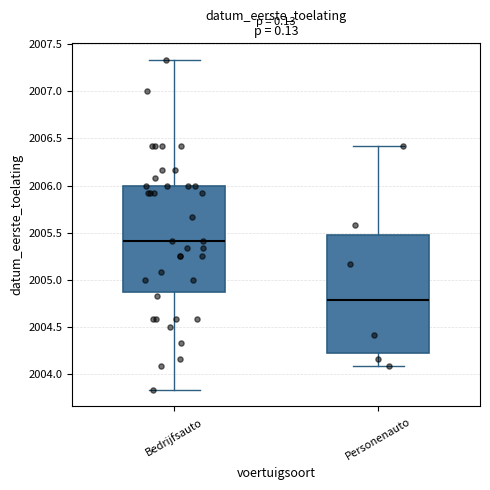

Which box has the highest median line?

Bedrijfsauto